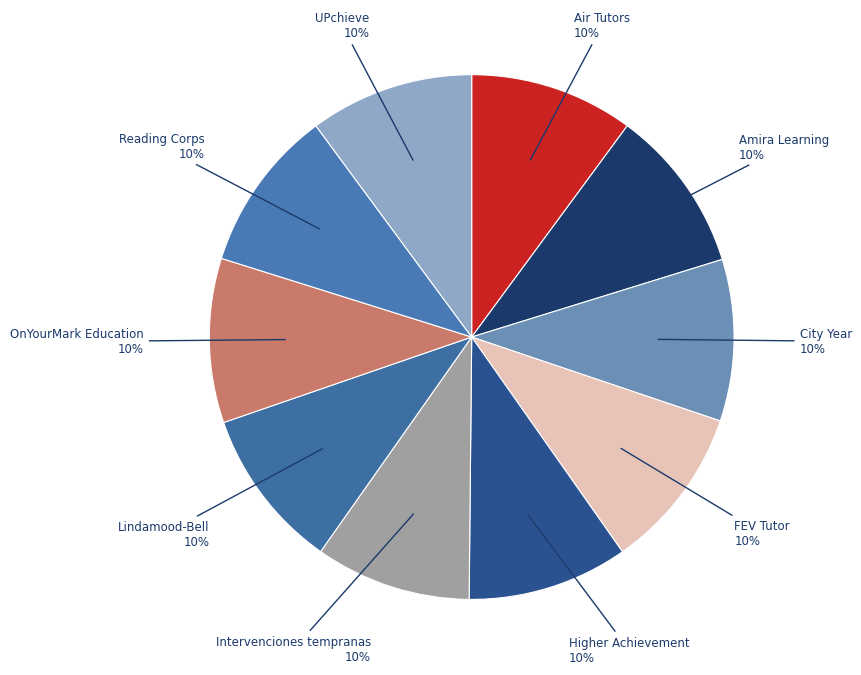

To the nearest percent, what is the average slice percentage?

10%